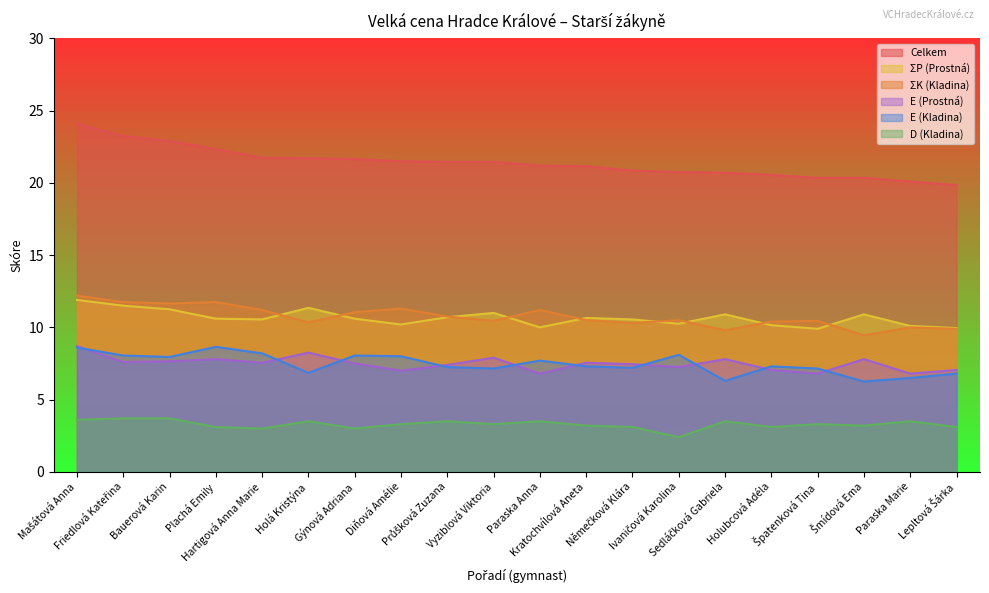

What is the total value across all series at Paraska Anna?

60.4